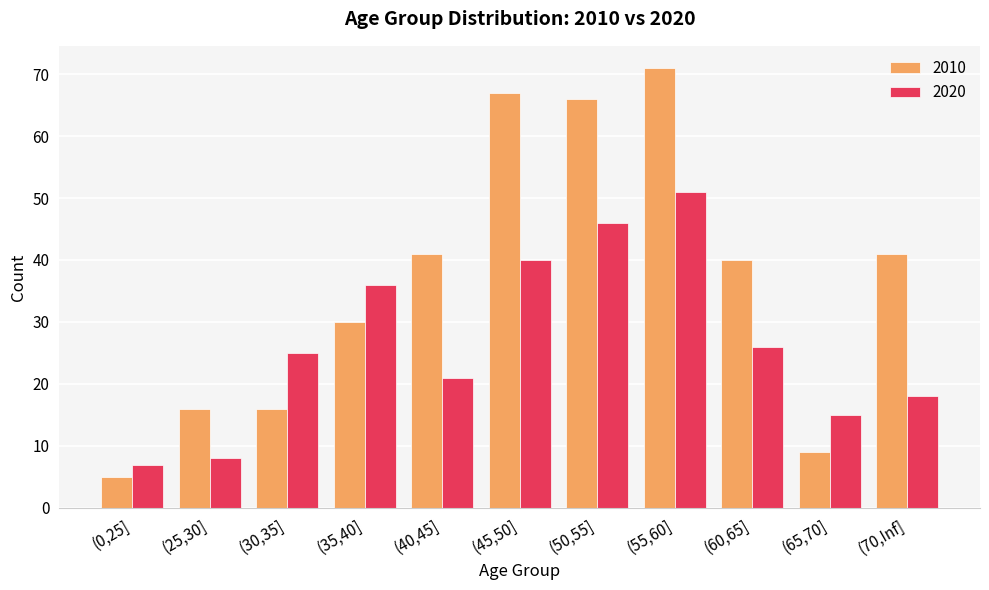

List the series in order of their overall mean, highest first.

2010, 2020